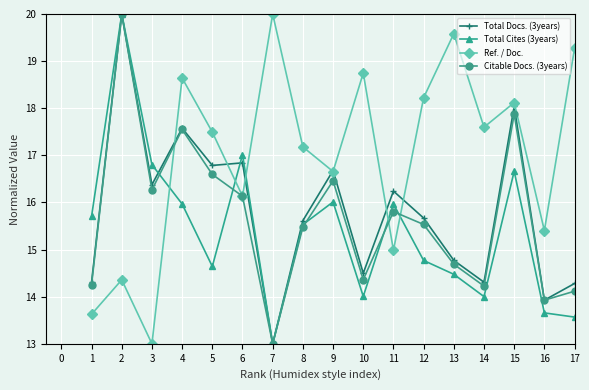

The value of Total Docs. (3years) at 13 is 22.6. True or false?

False